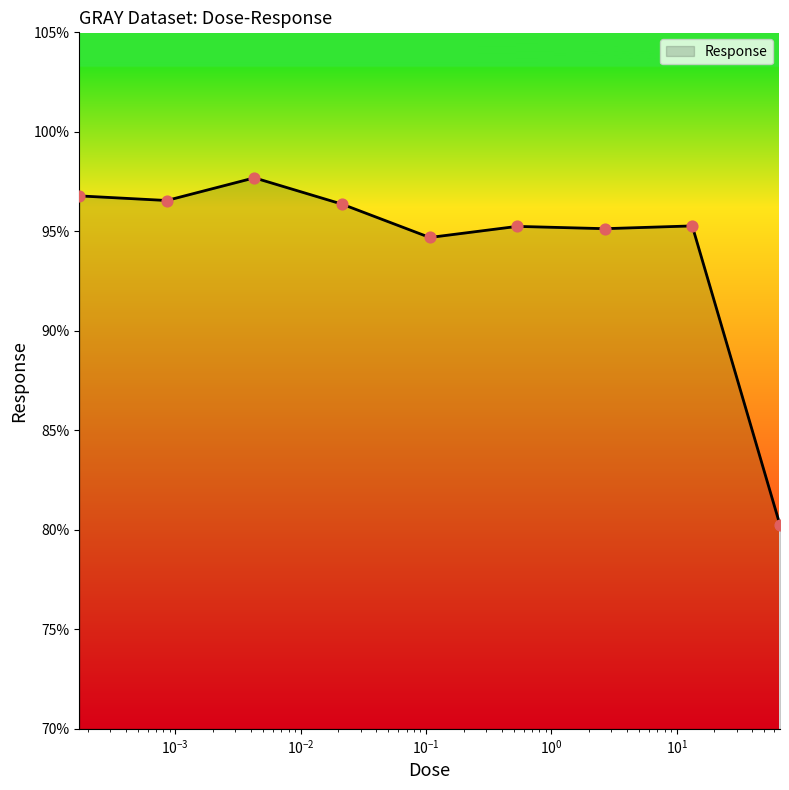

What is the maximum value shown in the chart?

97.7